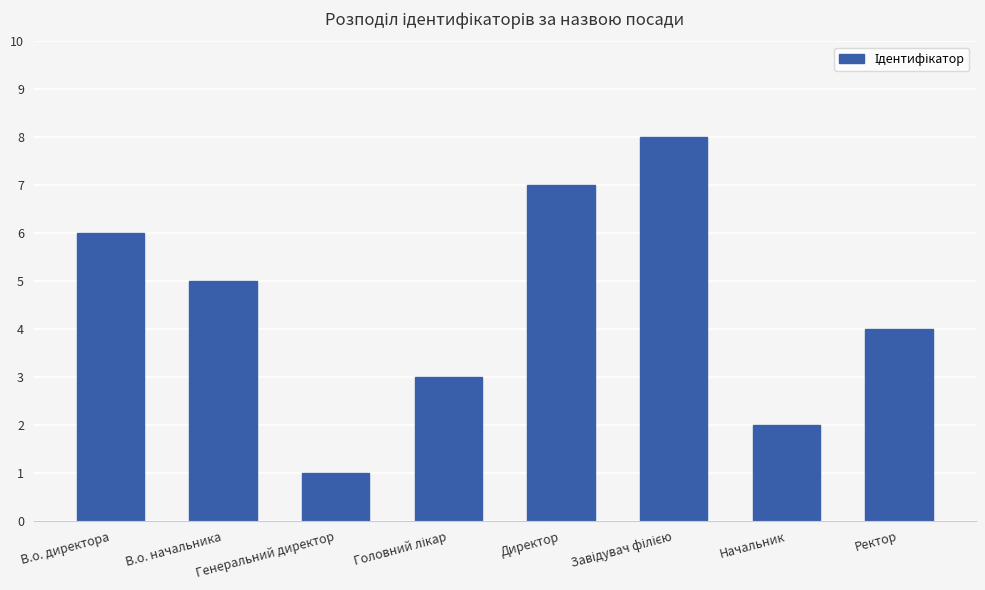

Where is the data nearest to the value 4?

Ректор